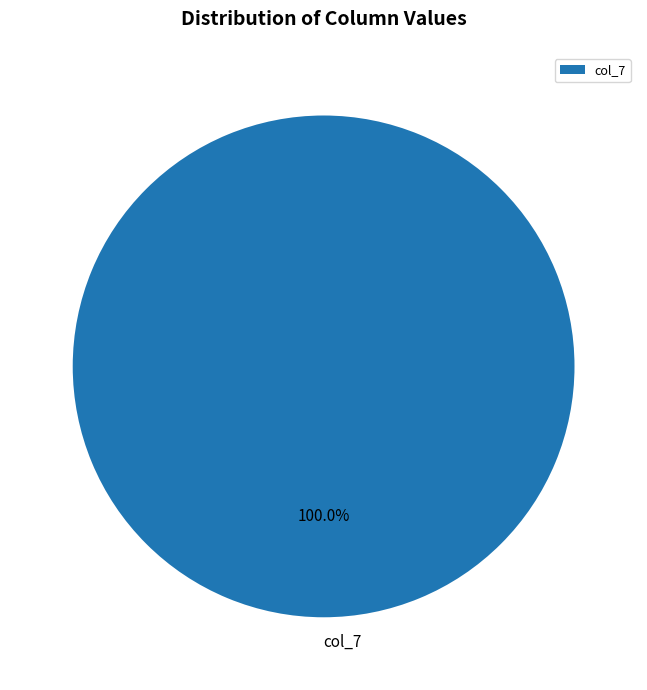

Rank the categories by value from lowest to highest.

col_7